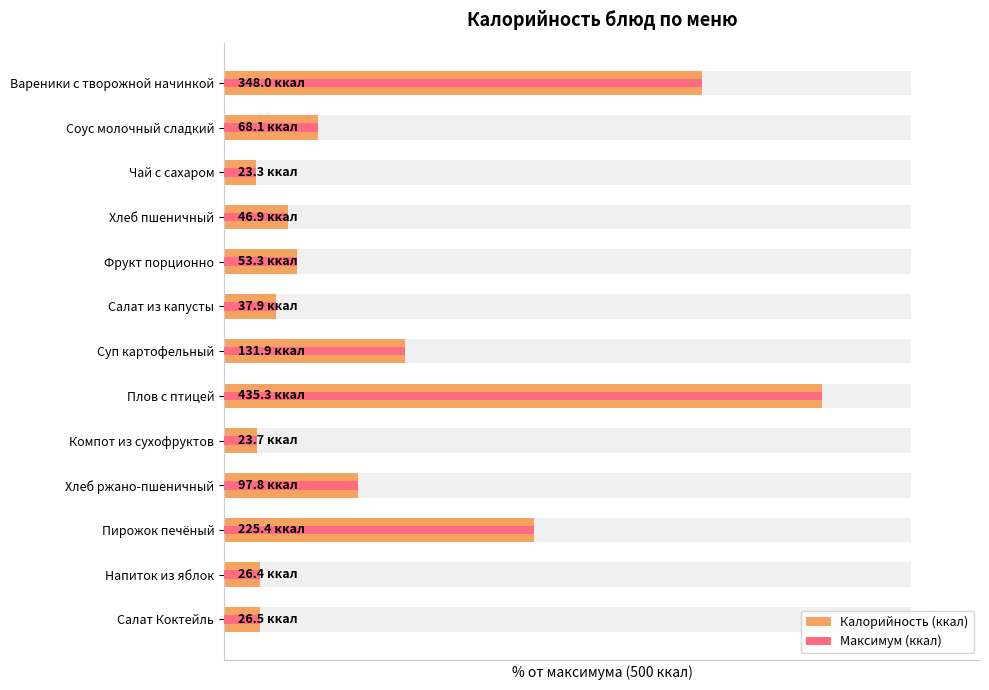

What are all the series names shown in the legend?

Калорийность (ккал), Максимум (ккал)